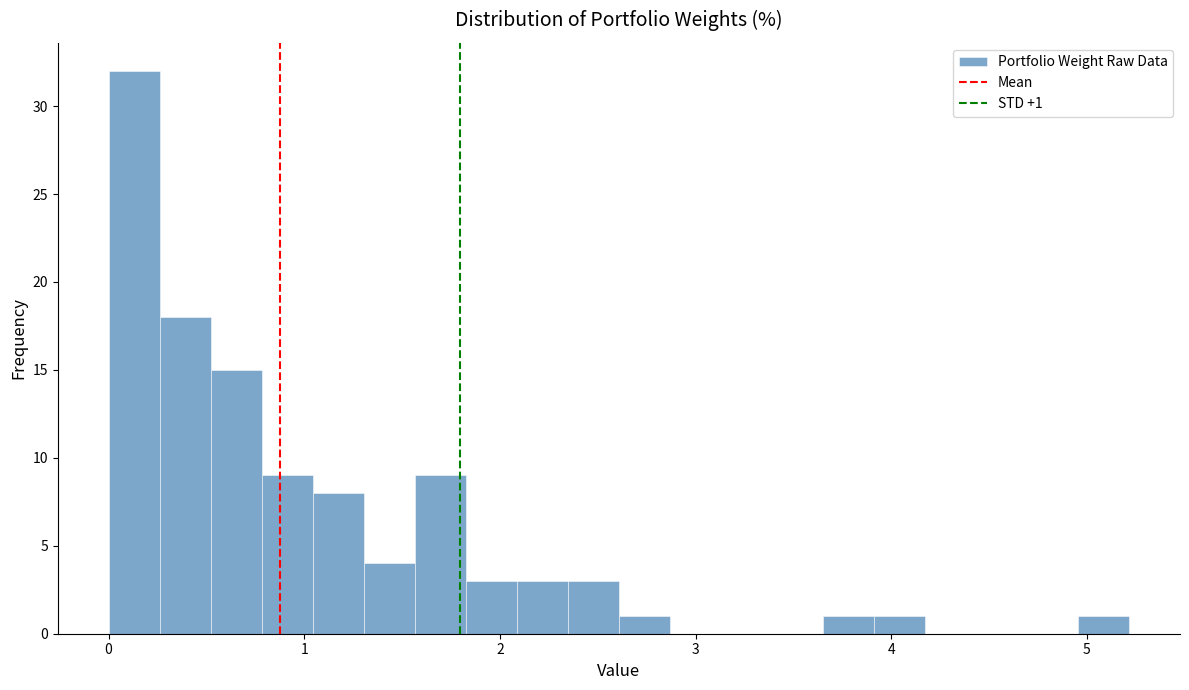

Around what value on the x-axis is the tallest bar? Give the approximate position of its centre, as read against the axis.

0.1